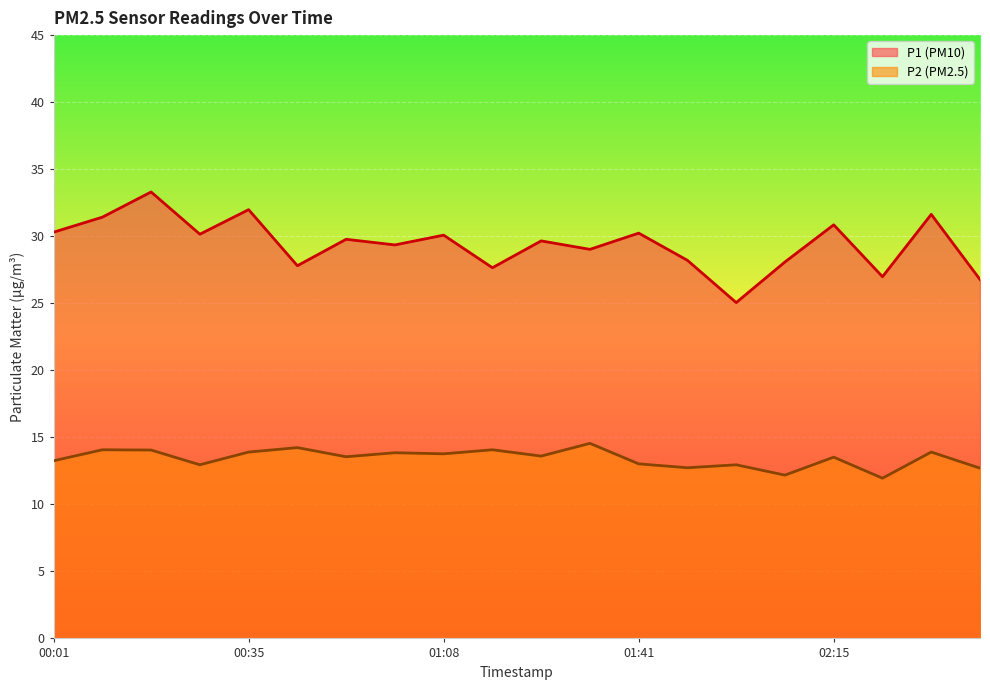

Rank the series by their average value, from highest to lowest.

P1 (PM10), P2 (PM2.5)